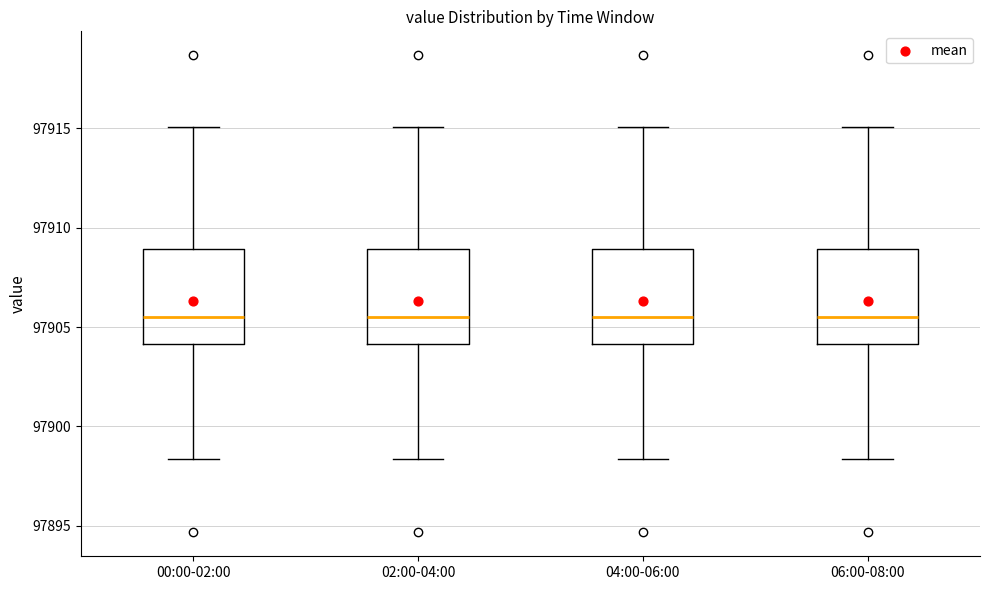

Reading left to right, read every box against the y-axis: the position of its median line, the range the box covers, and the ends of its whiskers. The values are not printed on the chart, so give them approximately, as read against the axis.

00:00-02:00: median 97905.5, box 97904.0 to 97909.0, whiskers 97898.5 to 97915.0
02:00-04:00: median 97905.5, box 97904.0 to 97909.0, whiskers 97898.5 to 97915.0
04:00-06:00: median 97905.5, box 97904.0 to 97909.0, whiskers 97898.5 to 97915.0
06:00-08:00: median 97905.5, box 97904.0 to 97909.0, whiskers 97898.5 to 97915.0